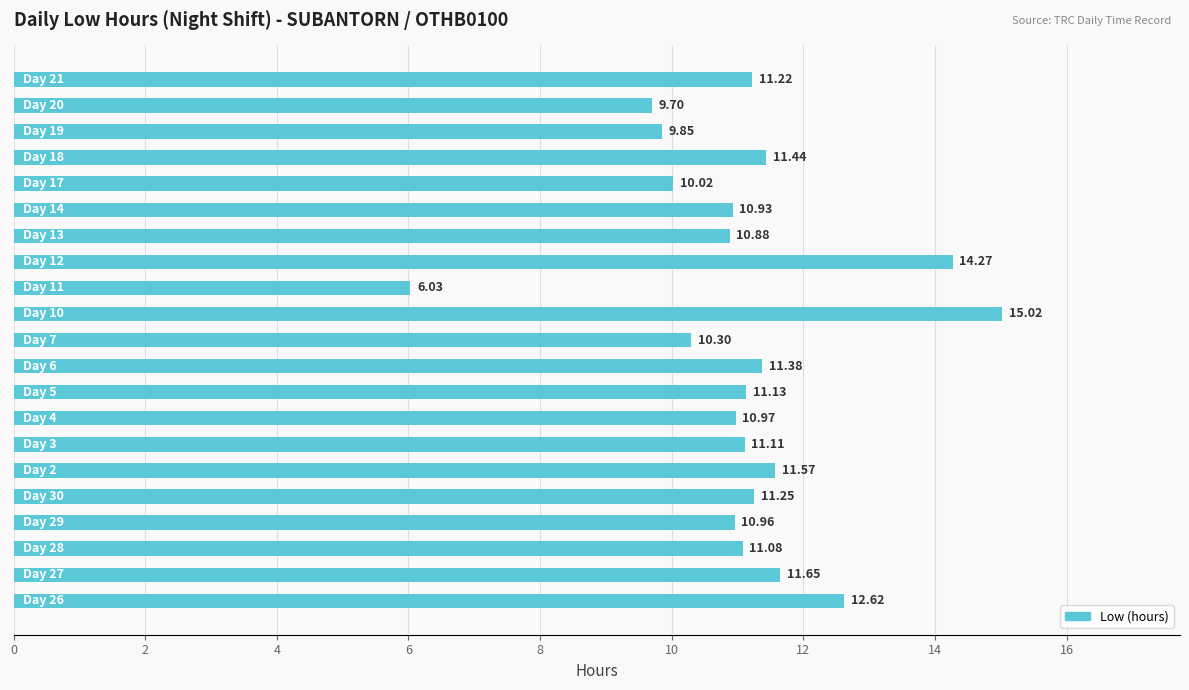

What is the sum of all values?

233.4